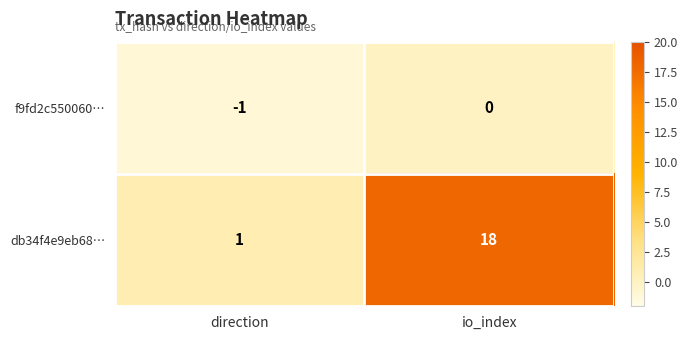

What is the maximum value for db34f4e9eb68…?

18